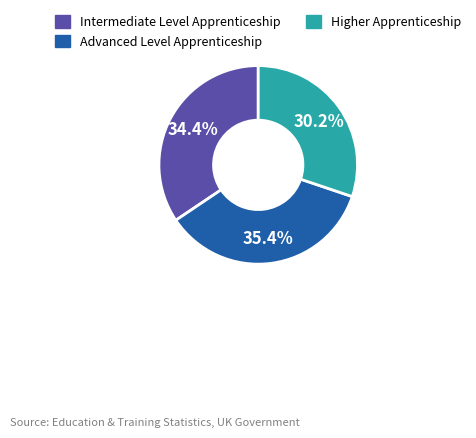

True or false: Intermediate Level Apprenticeship accounts for 34% of the total.

True